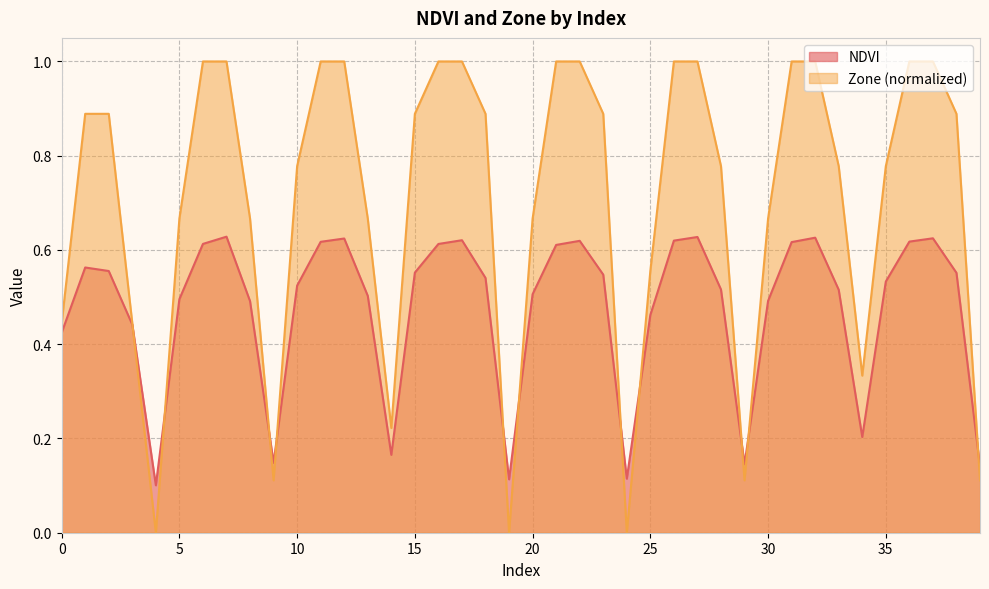

How many lines are shown in the chart?

2